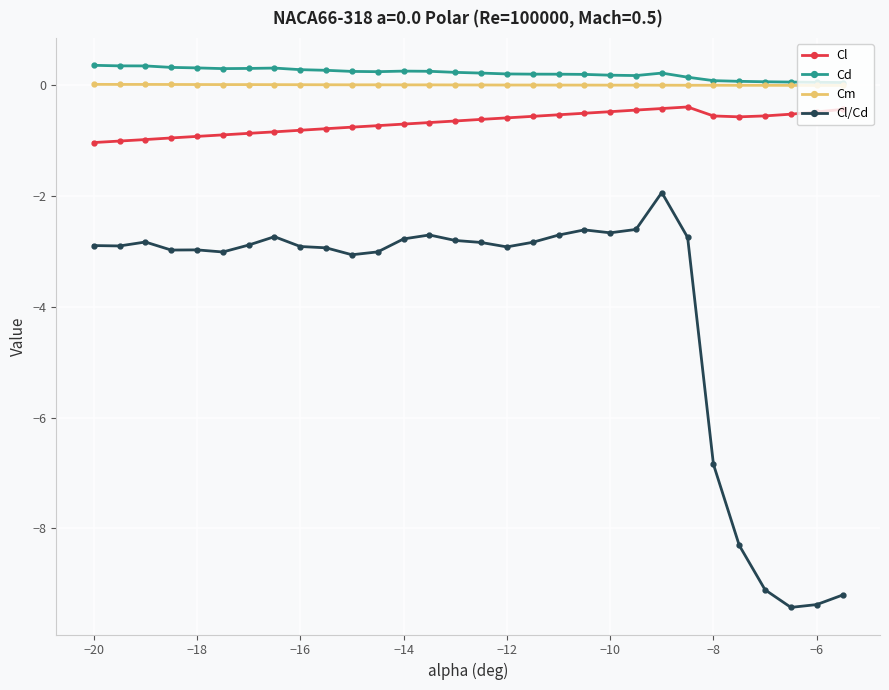

True or false: Cl and Cl/Cd intersect in this chart.

False